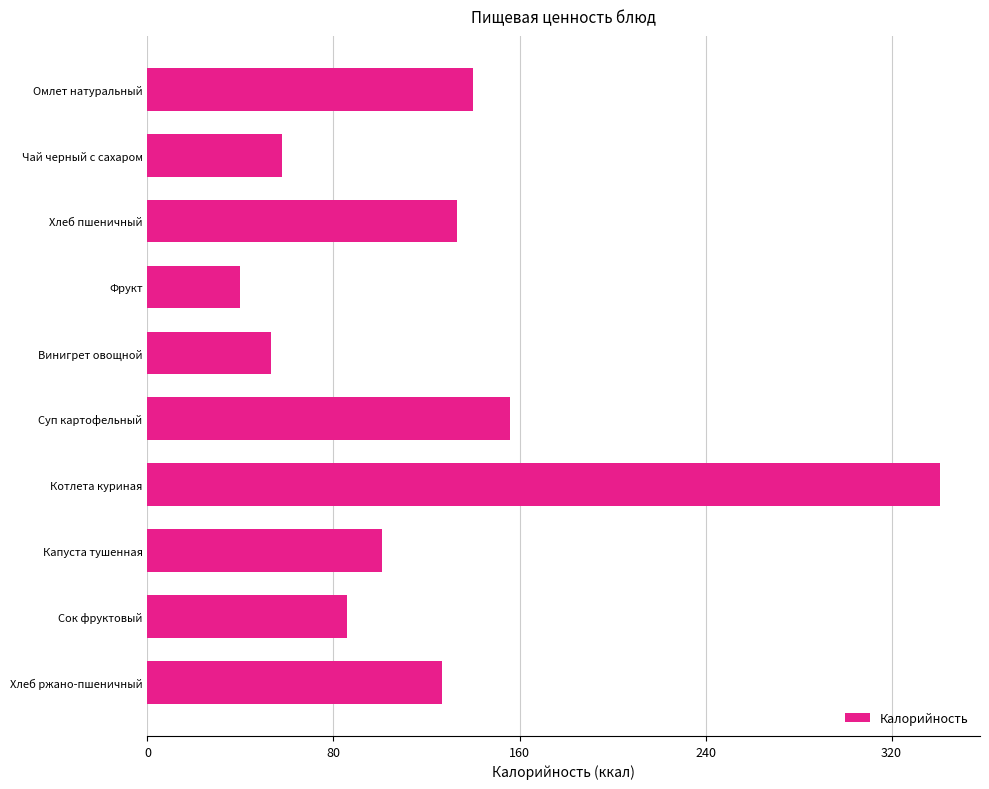

Reading top to bottom, list all the values displayed in this chart.

140.0	58.0	133.2	40.0	53.0	156.0	341.0	100.9	86.0	126.7